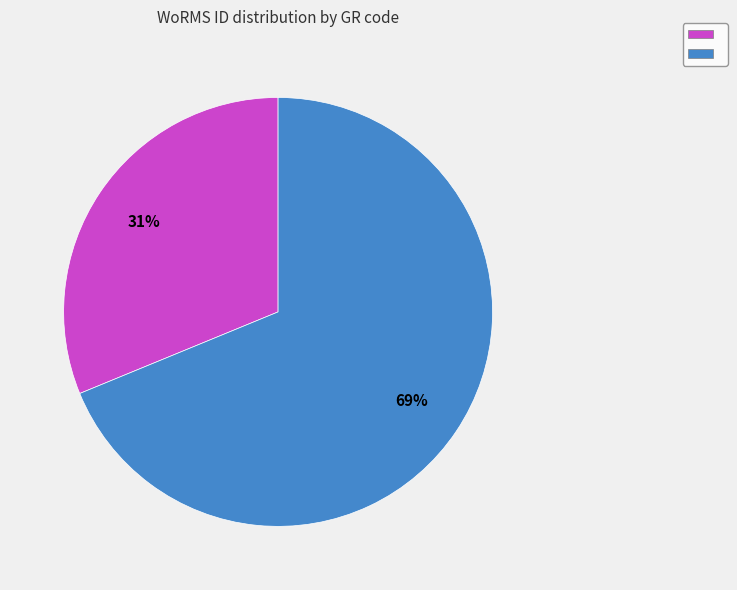

Is there a majority slice in this chart?

Yes